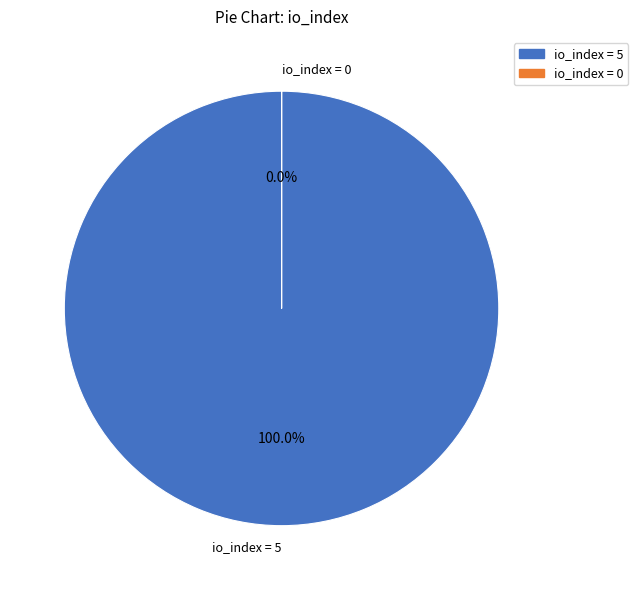

To the nearest percent, what is the combined percentage of tx index 0 and tx index 5?

100%